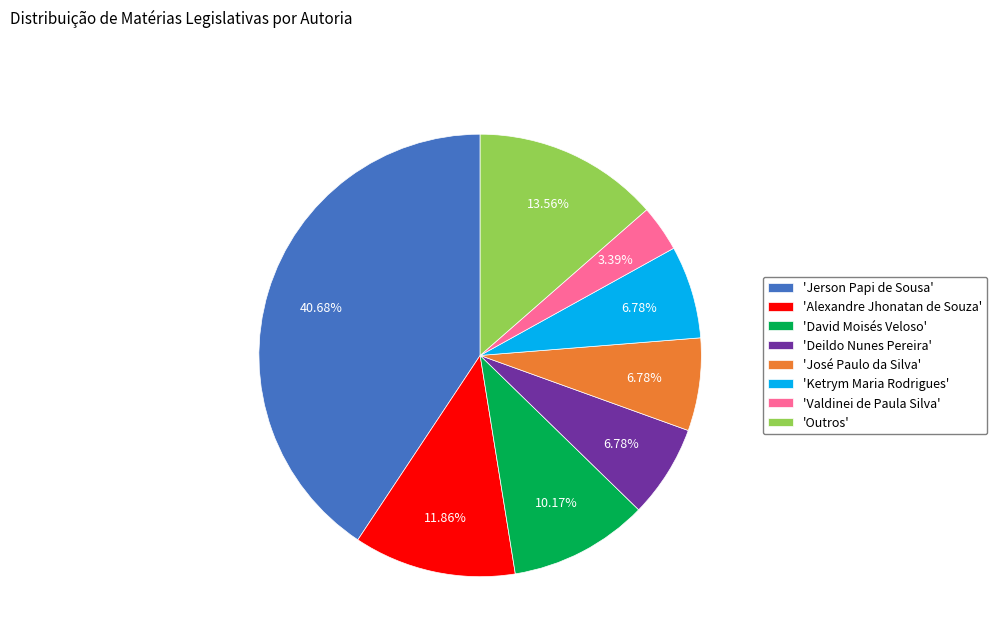

How many slices are in this pie chart?

8